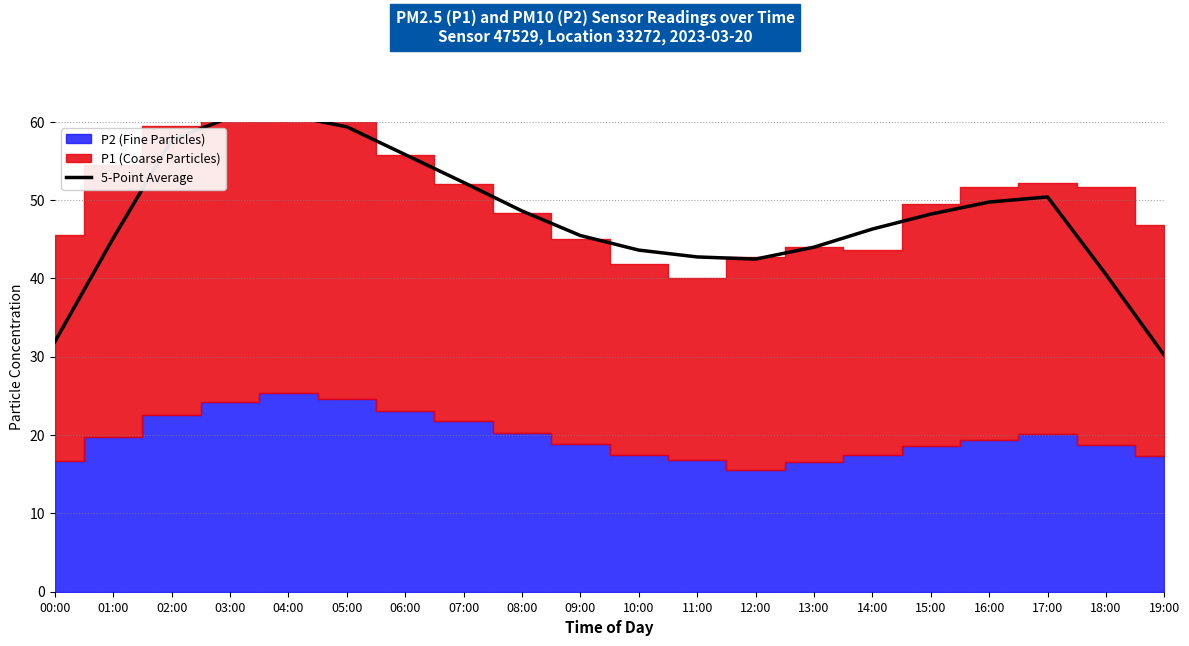

What is the sum of the values at 02:00 and 07:00?

109.9